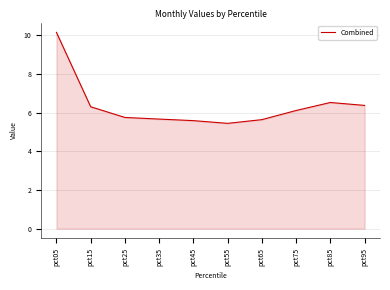

What is the difference between the maximum and minimum values?

4.7